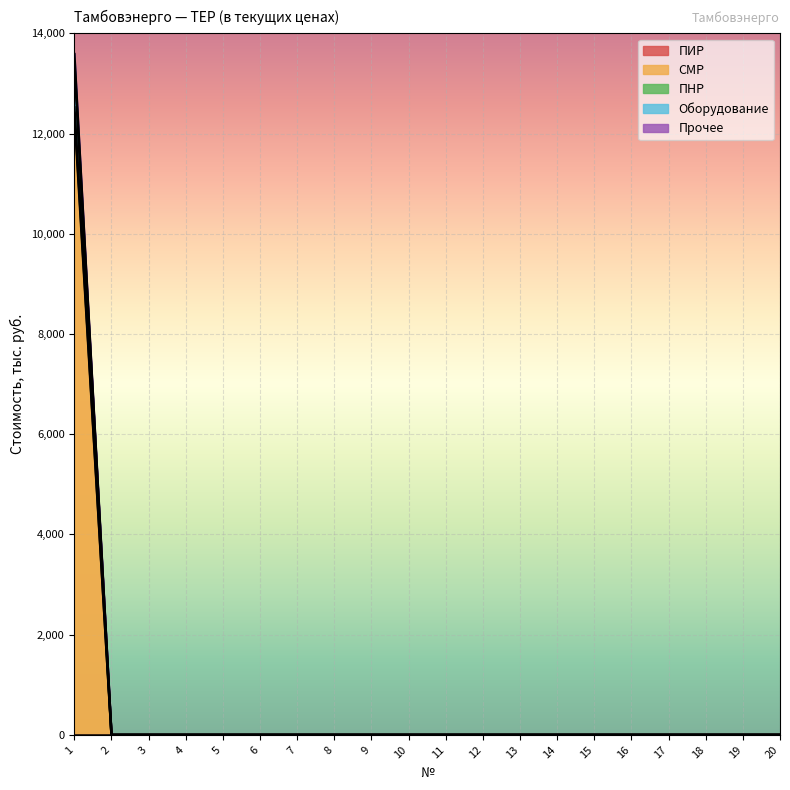

At how many categories does at least one series exceed 12734?

1